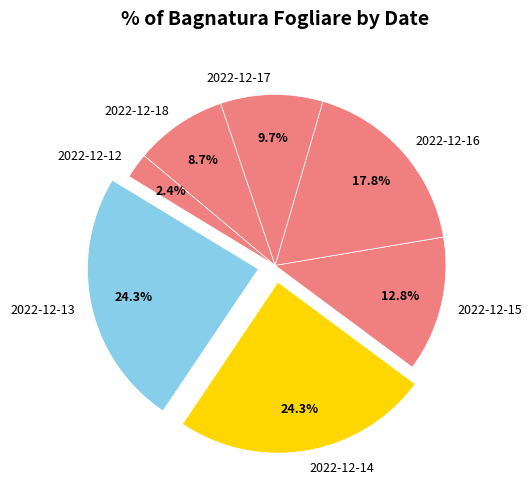

What percentage is the 2022-12-16 slice, to the nearest percent?

18%